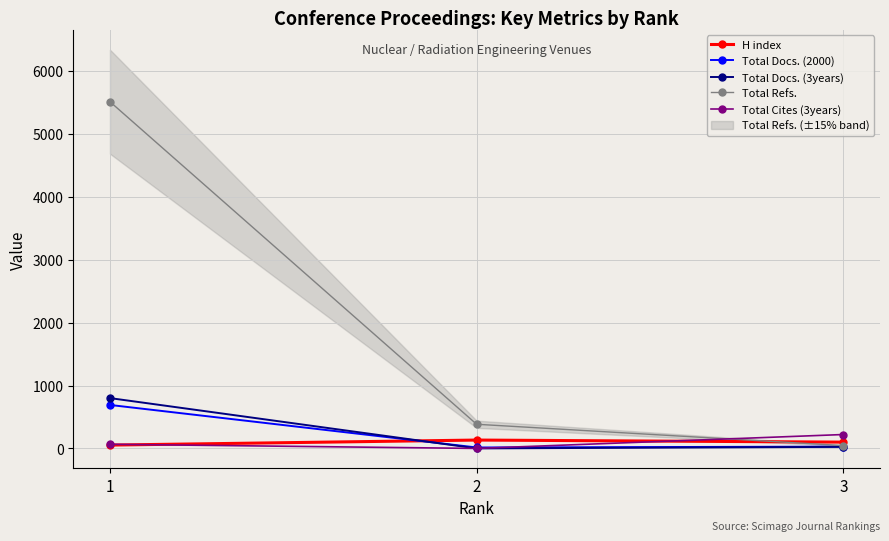

What is the value of the H index point at the 2nd from the left?

133